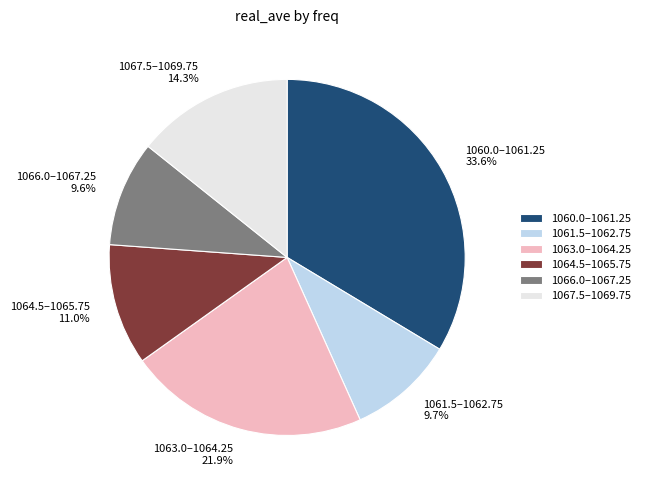

Is there a majority slice in this chart?

No